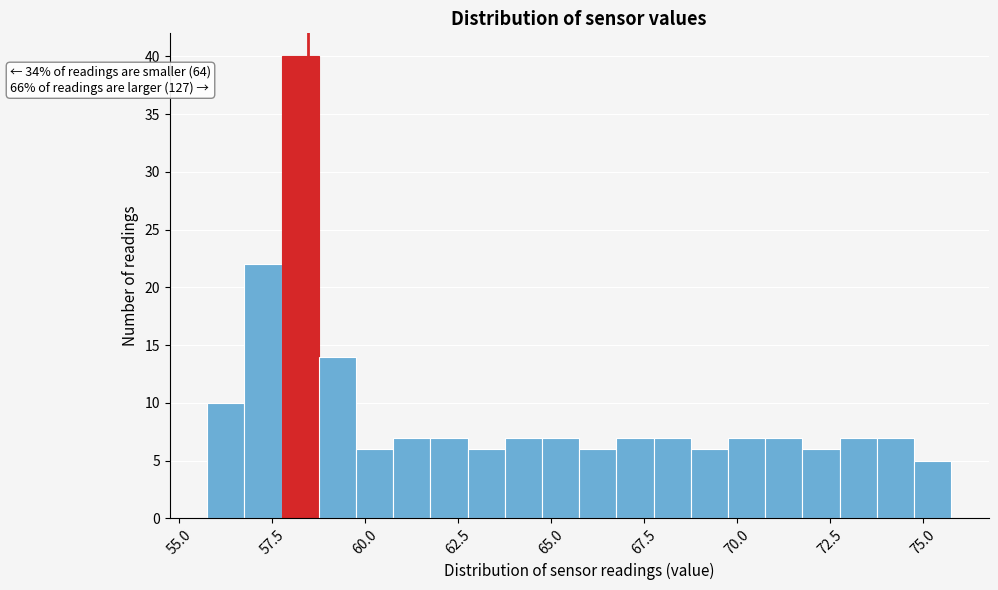

Read against the x-axis, roughly where is the centre of the tallest bar?

58.5